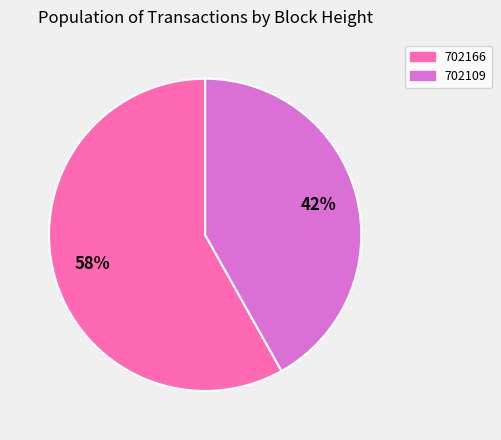

To the nearest percent, what portion does 702109 represent?

42%